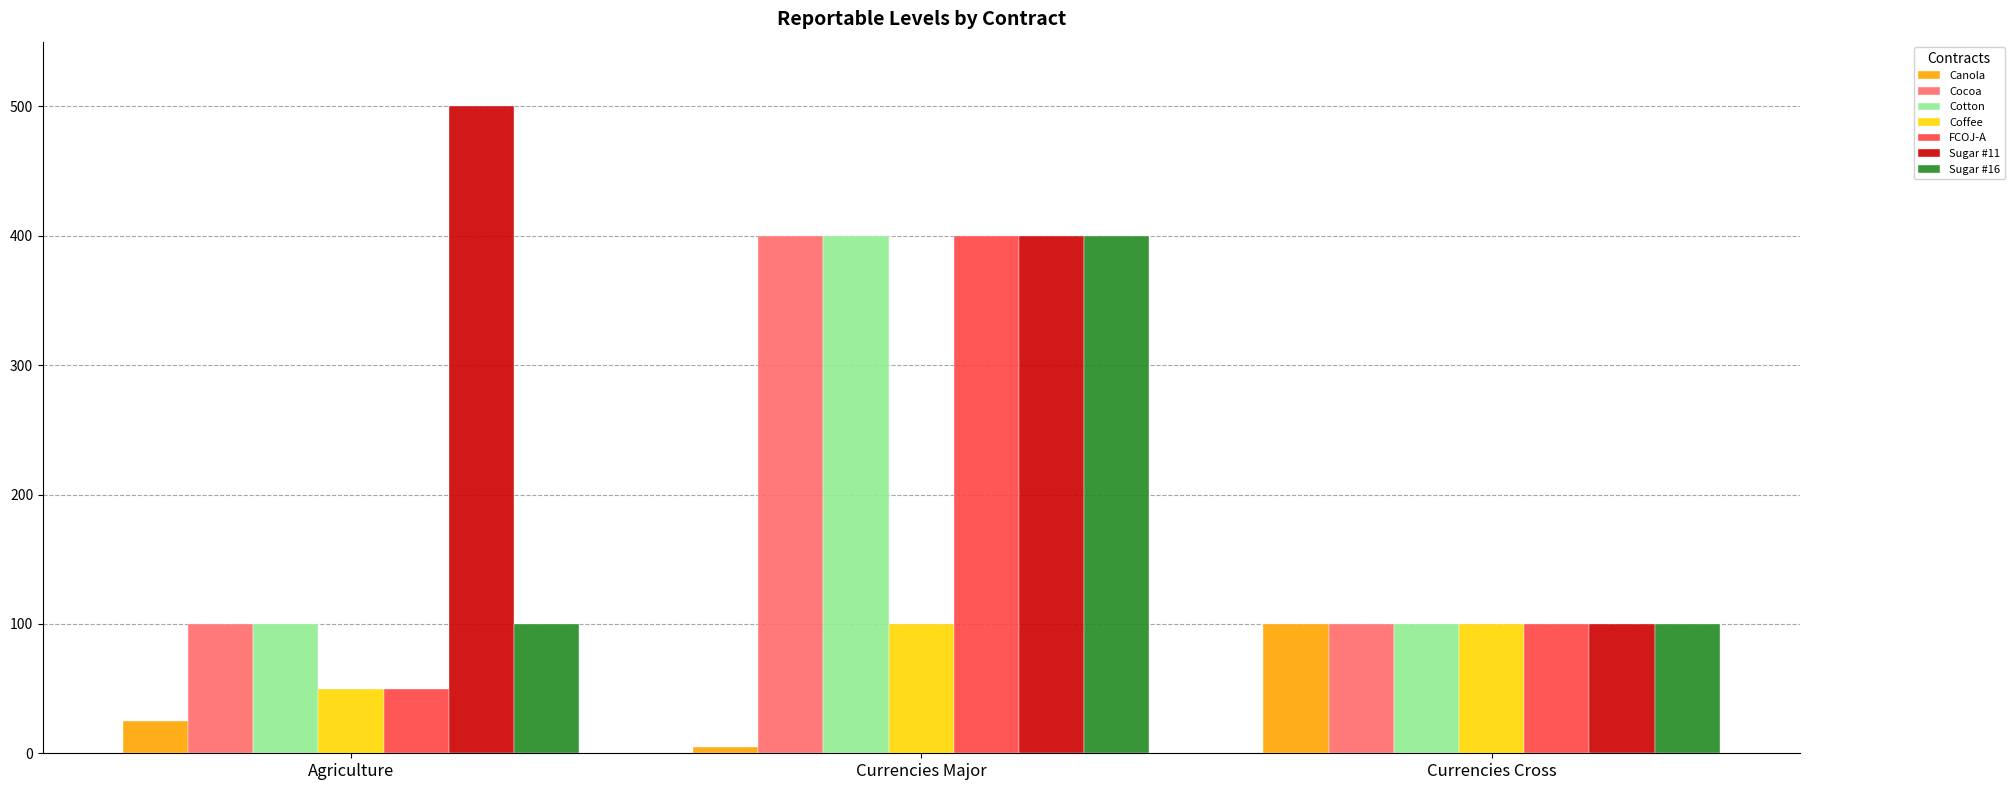

Which category has the highest value in the Canola series?

Currencies Cross